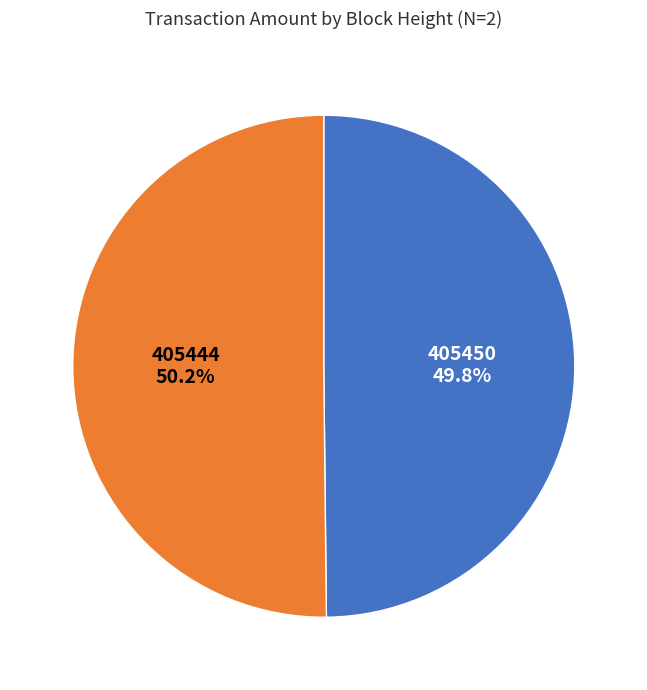

To the nearest percent, what portion does 405444 represent?

50%